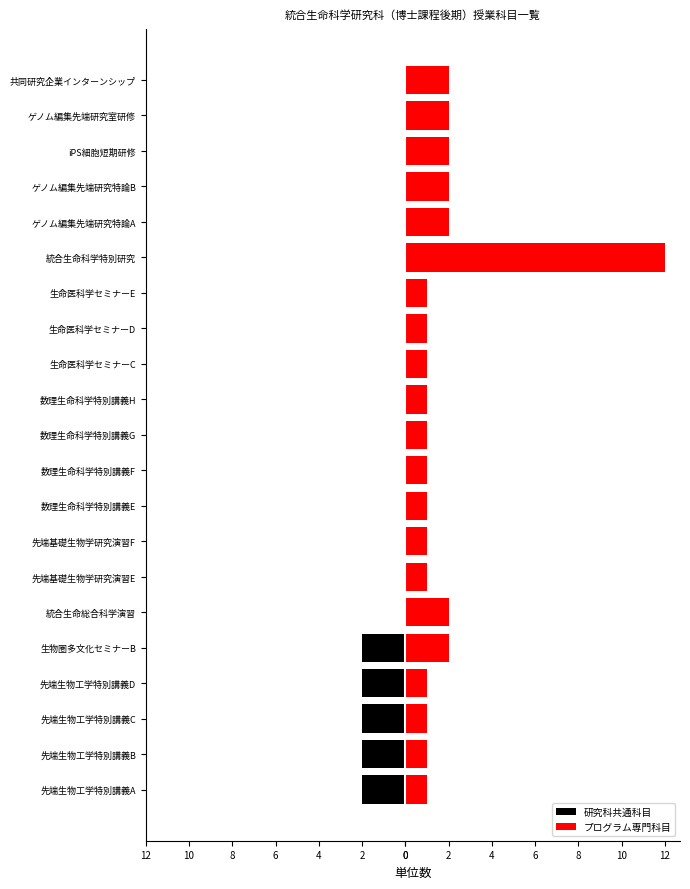

Count the number of categories in the chart.

21